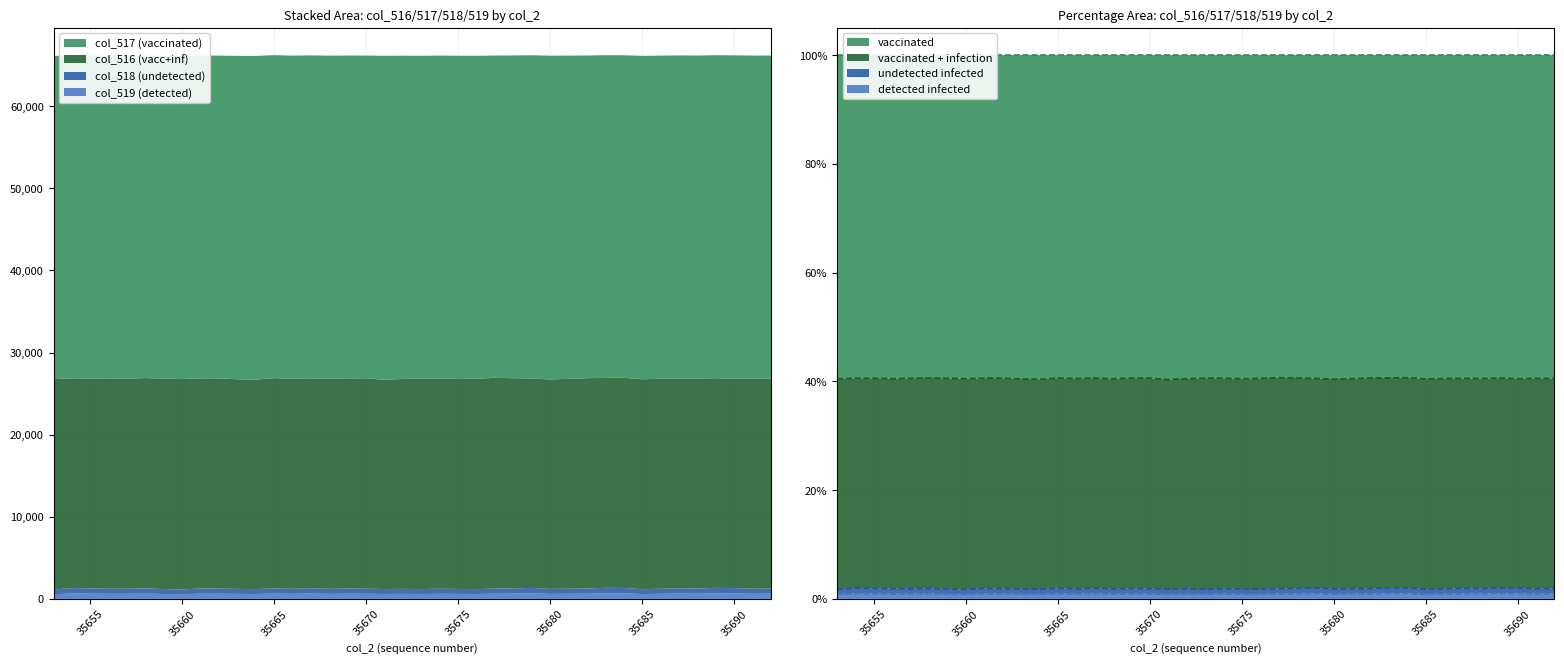

At how many categories does at least one series exceed 1?

40